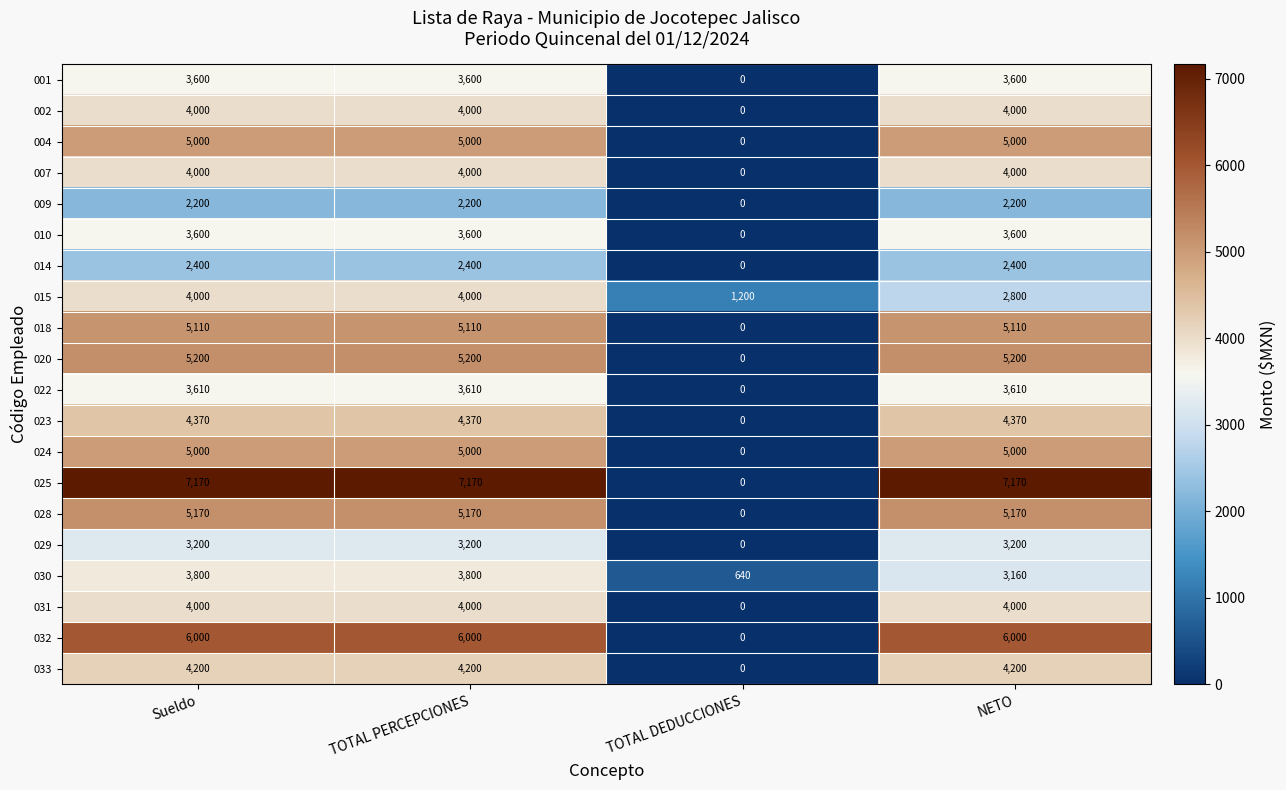

What is the sum of the 014 values at TOTAL DEDUCCIONES and TOTAL PERCEPCIONES?

2400